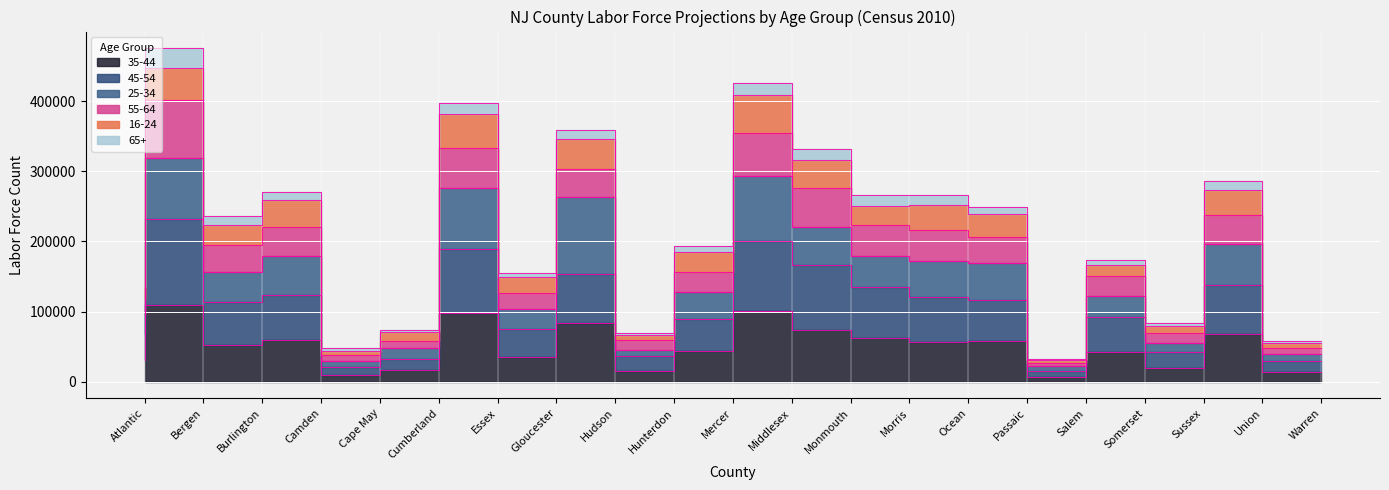

True or false: 45-54 and 35-44 intersect in this chart.

False